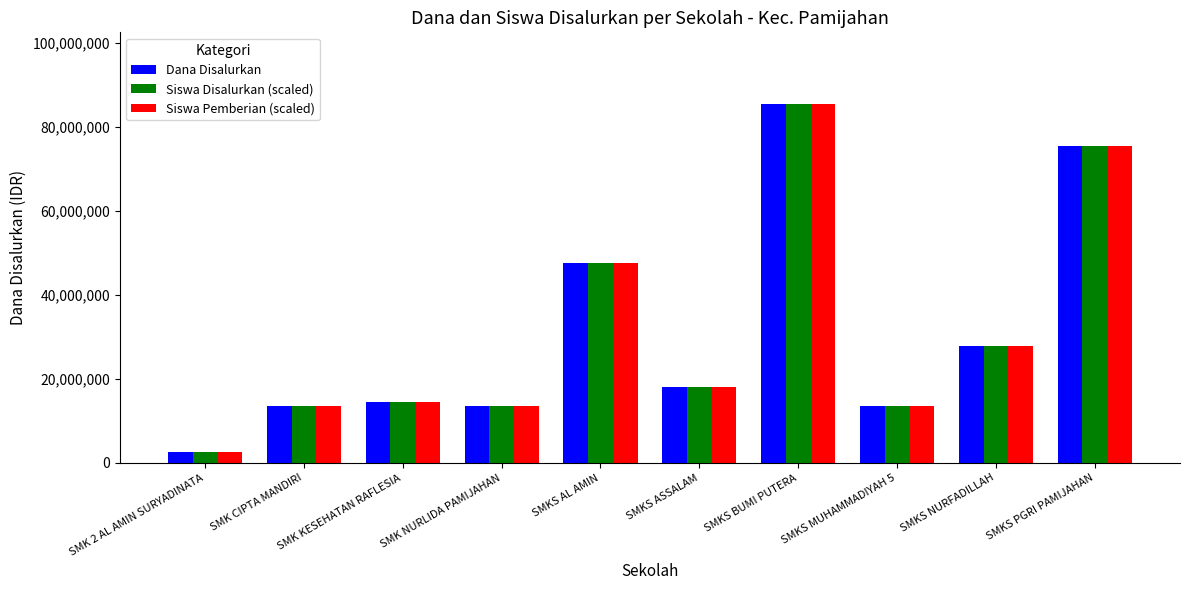

What is the average value of the Dana Disalurkan series?

31230000